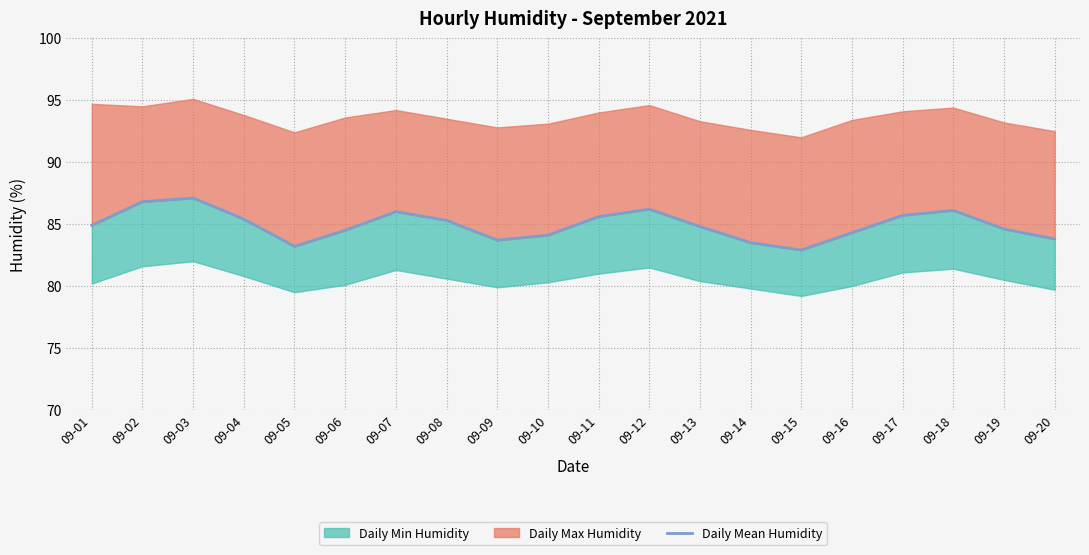

At which category does the chart reach its minimum across all series?

09-15